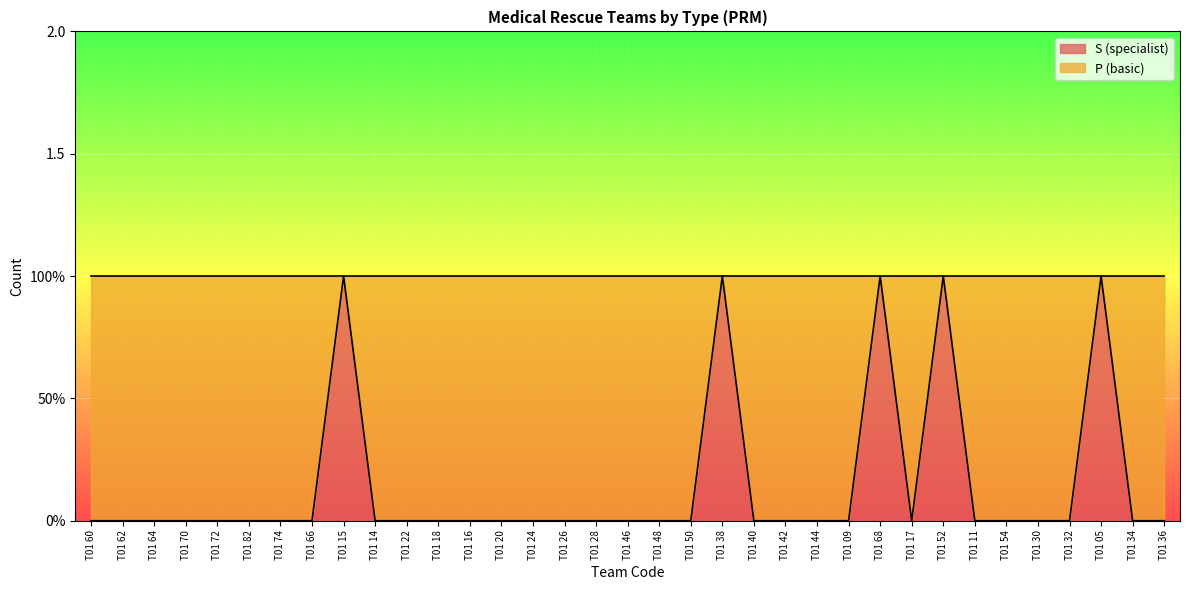

Rank the categories by value from lowest to highest.

T01 60, T01 62, T01 64, T01 70, T01 72, T01 82, T01 74, T01 66, T01 14, T01 22, T01 18, T01 16, T01 20, T01 24, T01 26, T01 28, T01 46, T01 48, T01 50, T01 40, T01 42, T01 44, T01 09, T01 17, T01 11, T01 54, T01 30, T01 32, T01 34, T01 36, T01 15, T01 38, T01 68, T01 52, T01 05